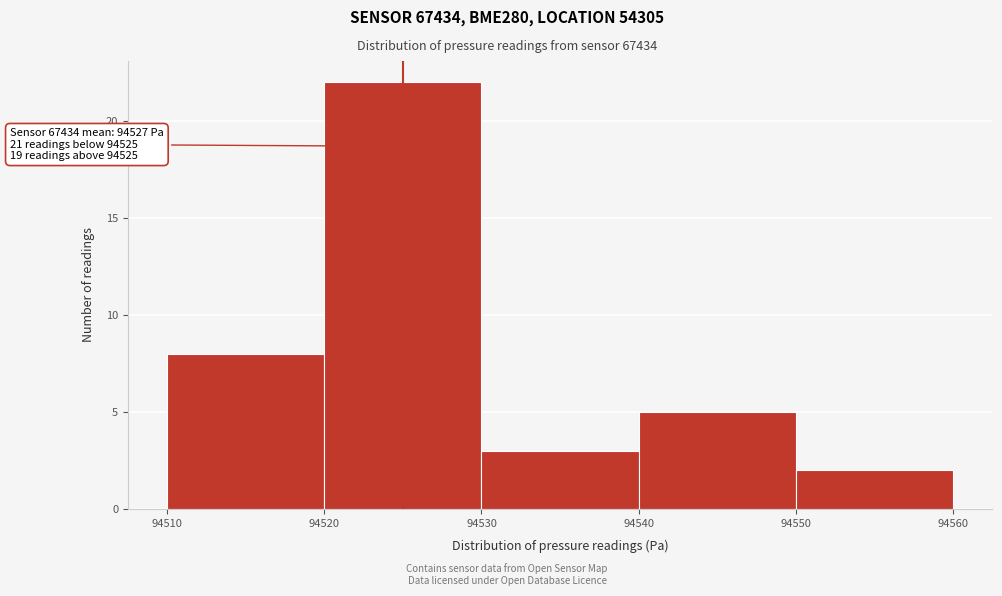

Which range on the x-axis has the tallest bar?

94520 to 94530